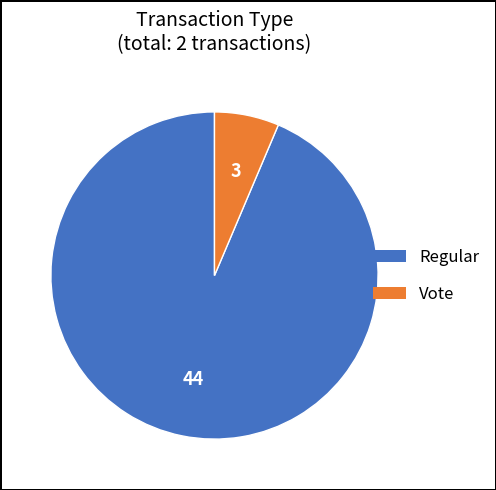

Count the number of slices in the pie.

2